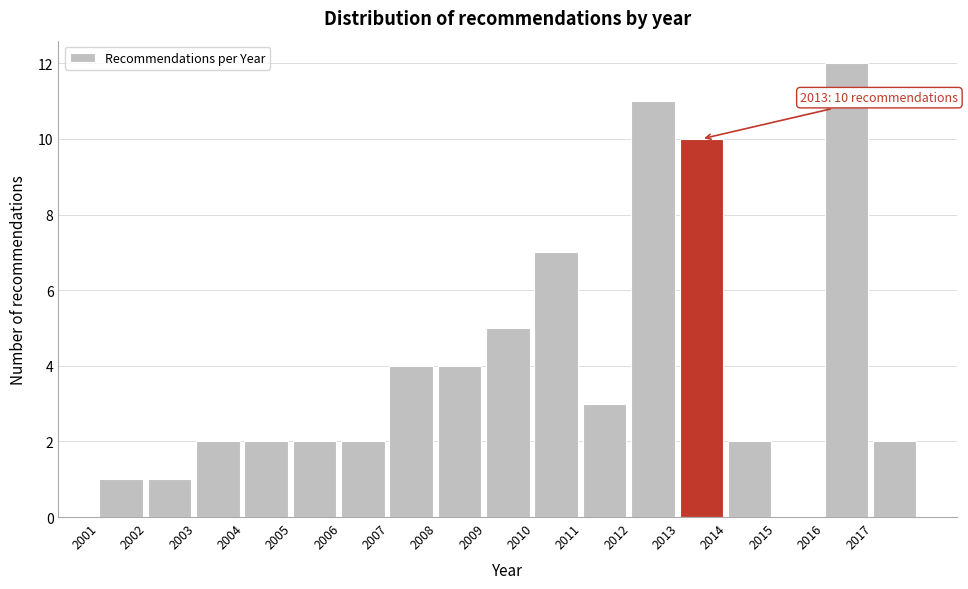

Which range on the x-axis has the tallest bar?

2016 to 2017